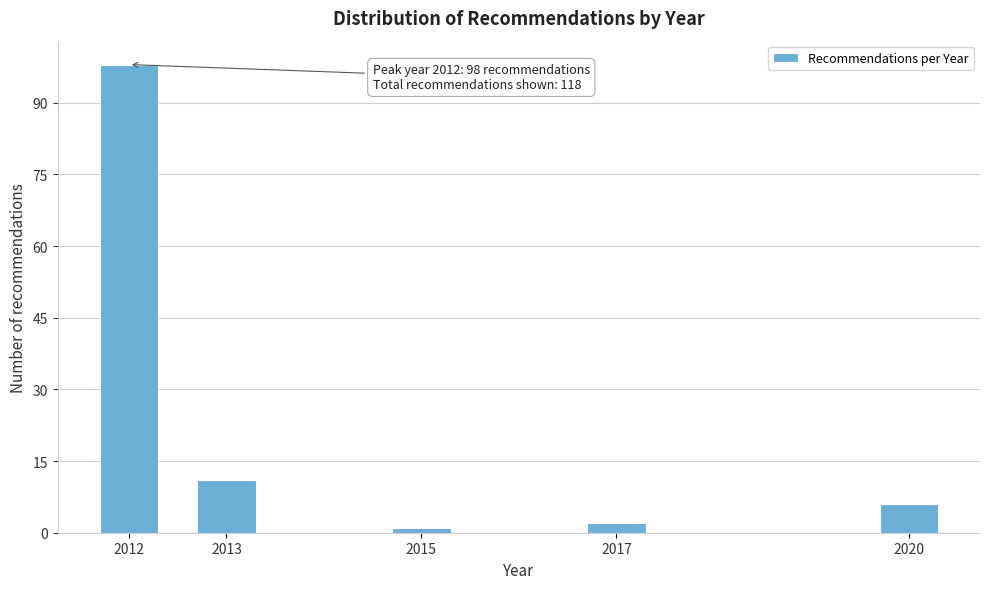

Reading left to right, extract all data points from this chart.

98	11	1	2	6